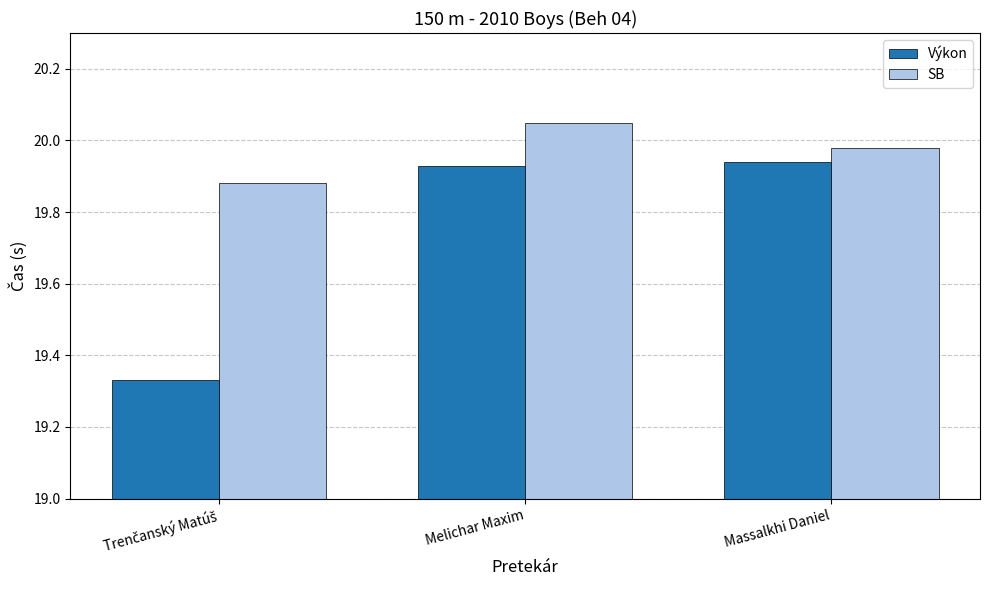

List the series in order of their overall mean, lowest first.

Výkon, SB